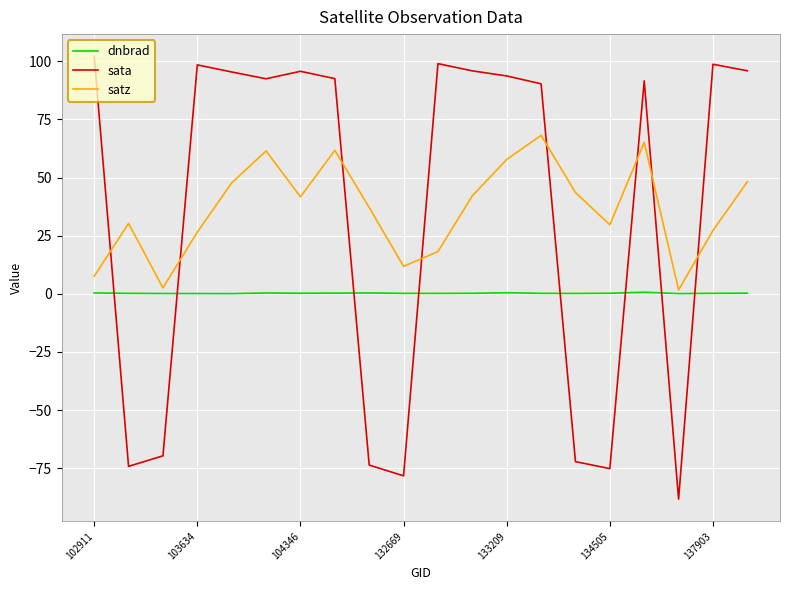

What is the difference between the maximum and minimum values in the dnbrad series?

0.6